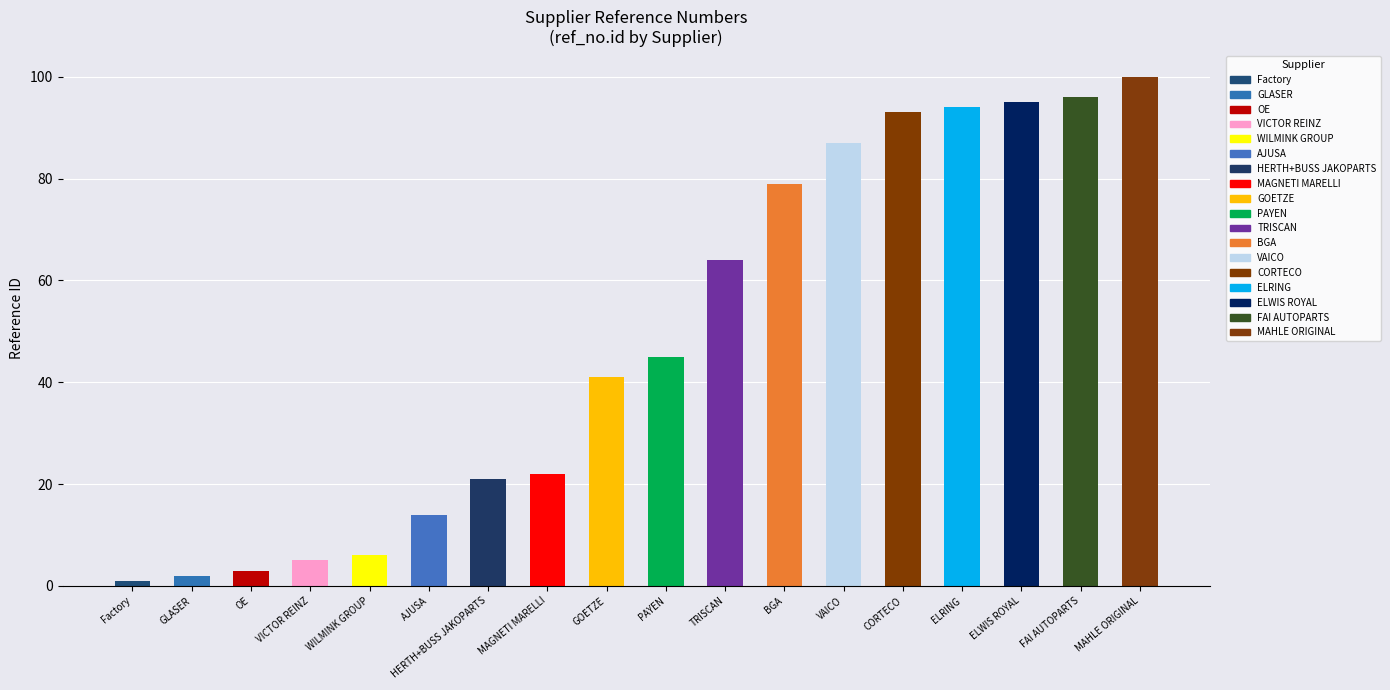

Reading right to left, transcribe all the data shown in this chart.

100	96	95	94	93	87	79	64	45	41	22	21	14	6	5	3	2	1